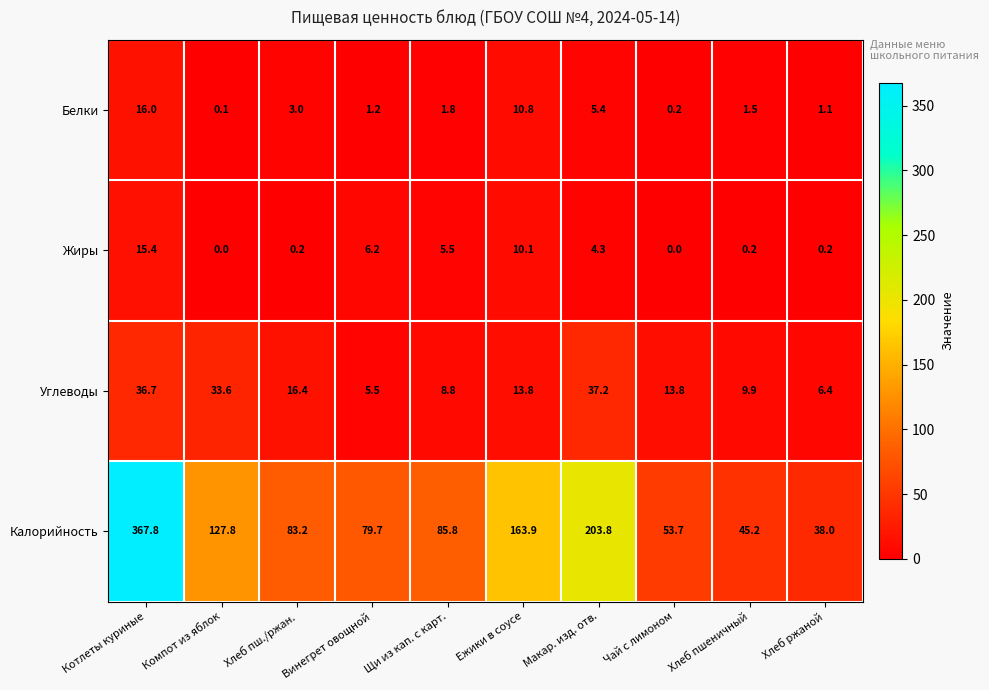

What is the maximum value for Калорийность?

367.8